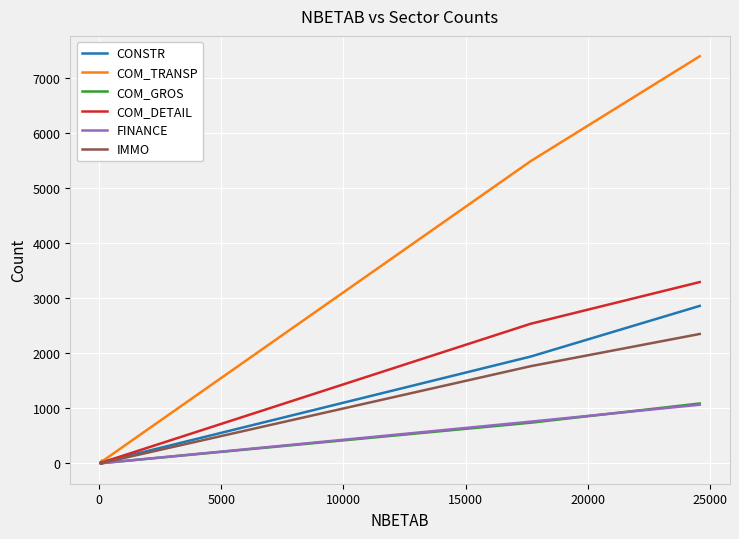

The IMMO series shows 0 at 0. True or false?

True